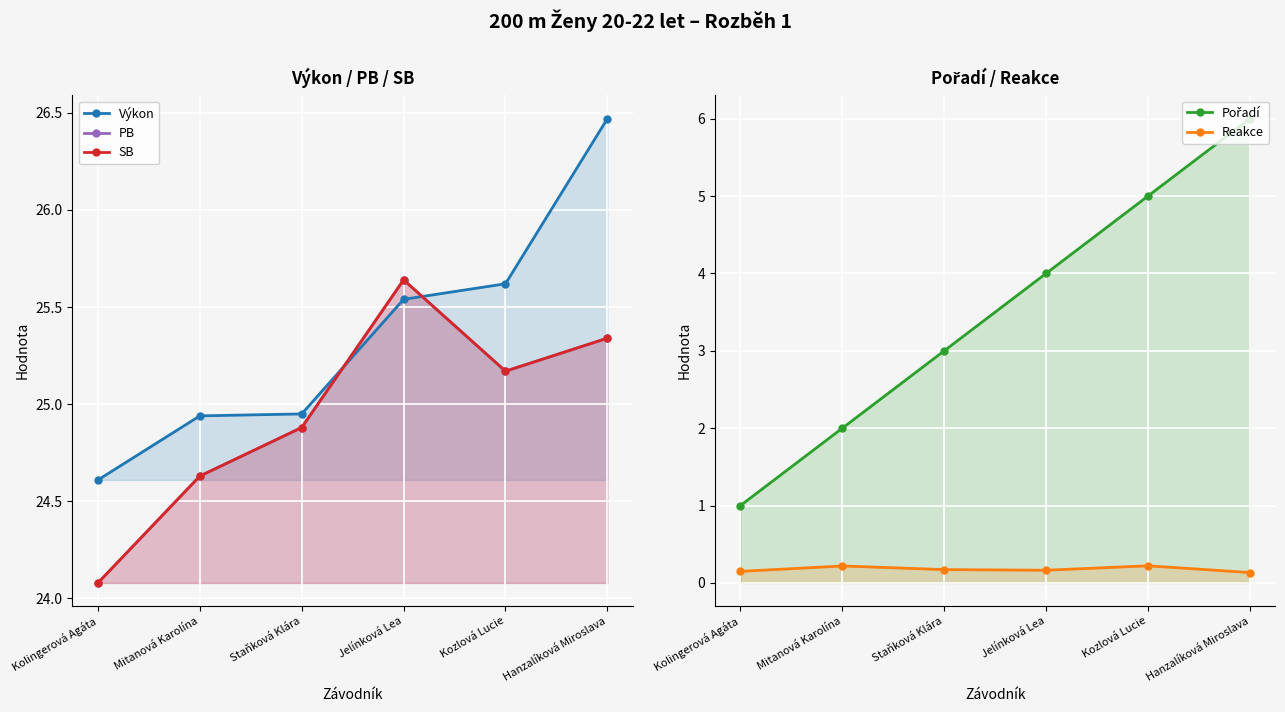

How many times do Výkon and PB cross each other?

2